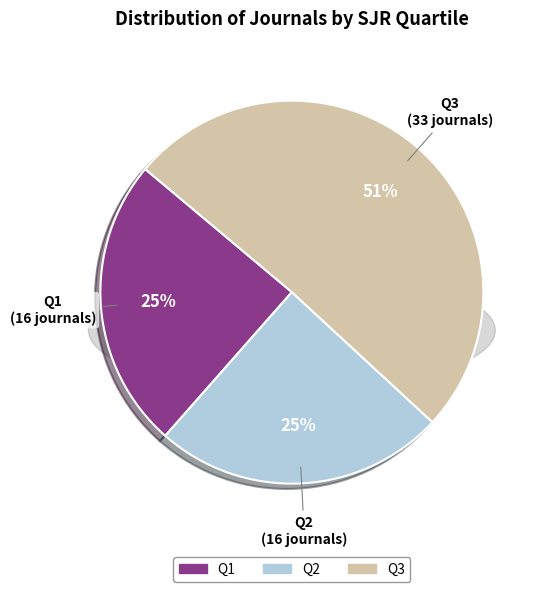

Which has a higher value, Q1 or Q2?

Q1